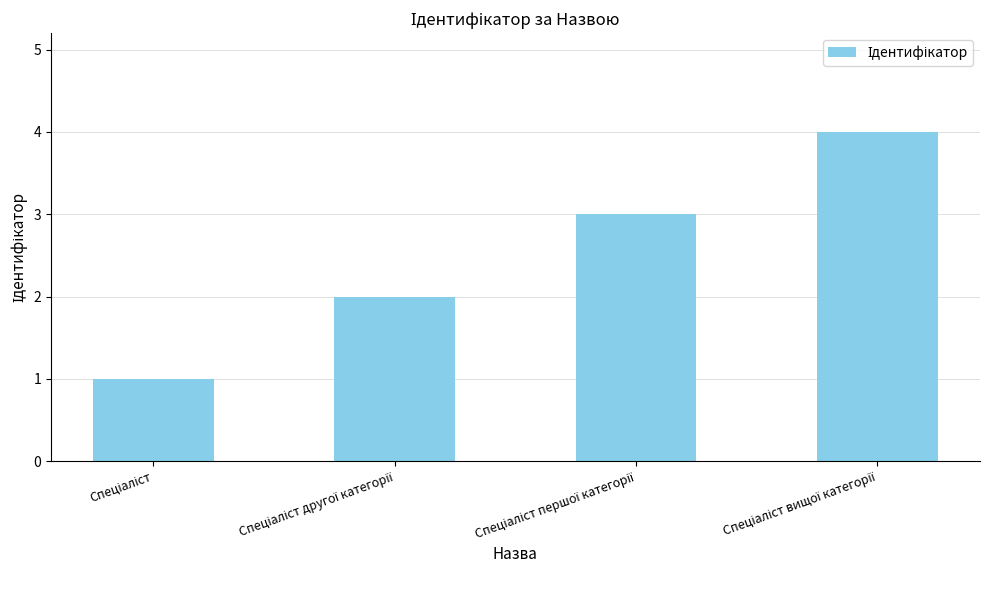

What is the sum of all values?

10